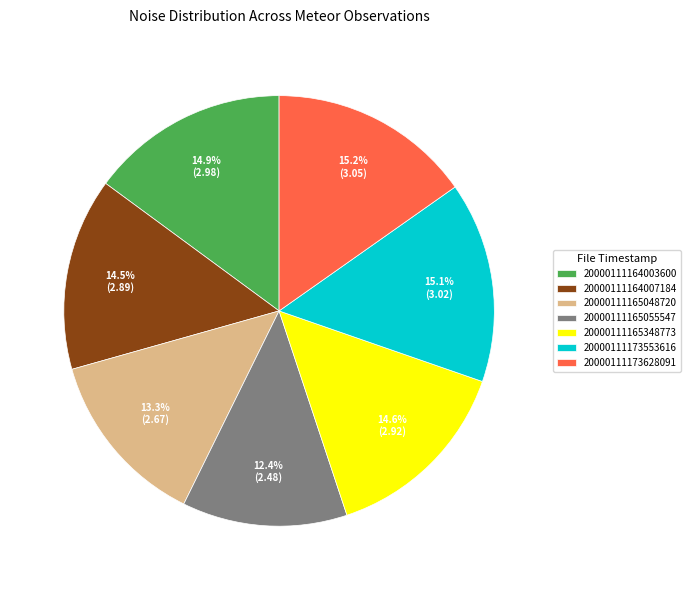

How many slices are in this pie chart?

7